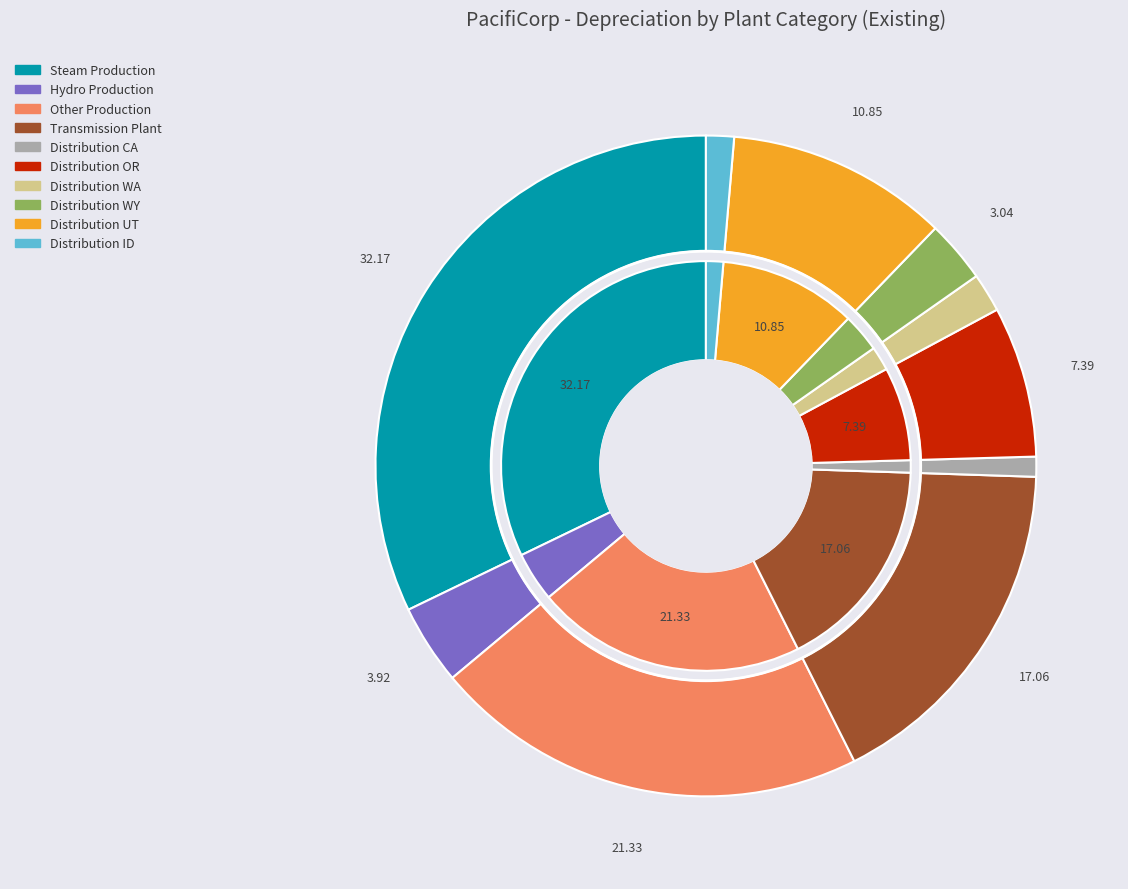

The Distribution ID slice represents 1% of the pie. True or false?

True